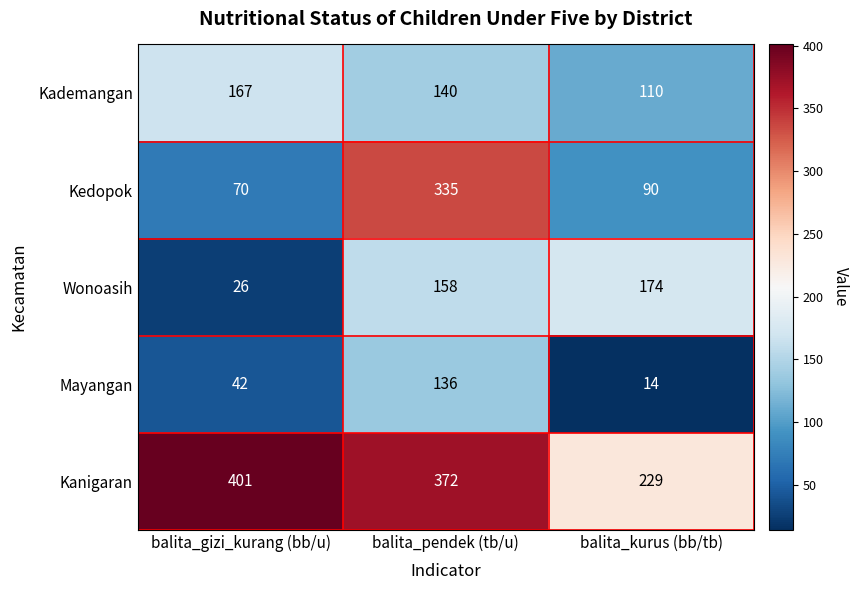

Reading right to left, what are all the values shown in this chart?

Kademangan: 110	140	167
Kedopok: 90	335	70
Wonoasih: 174	158	26
Mayangan: 14	136	42
Kanigaran: 229	372	401